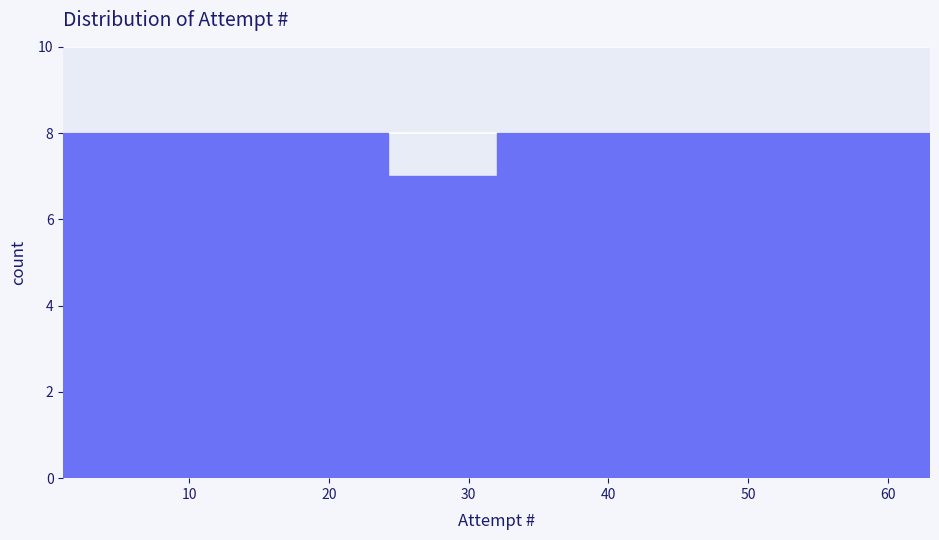

Reading left to right, transcribe this chart: for each bar, give the range it covers on the x-axis and its height. Neither the bar edges nor the heights are printed on the chart, so give them approximately, as read against the axes.

1 to 9: 8
9 to 17: 8
17 to 24: 8
24 to 32: 7
32 to 40: 8
40 to 48: 8
48 to 55: 8
55 to 63: 8